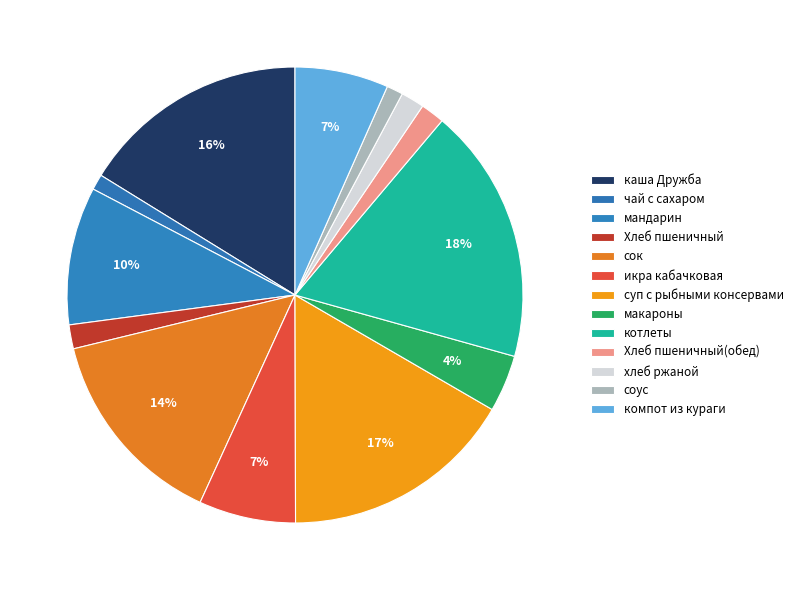

How many segments does this pie chart have?

13